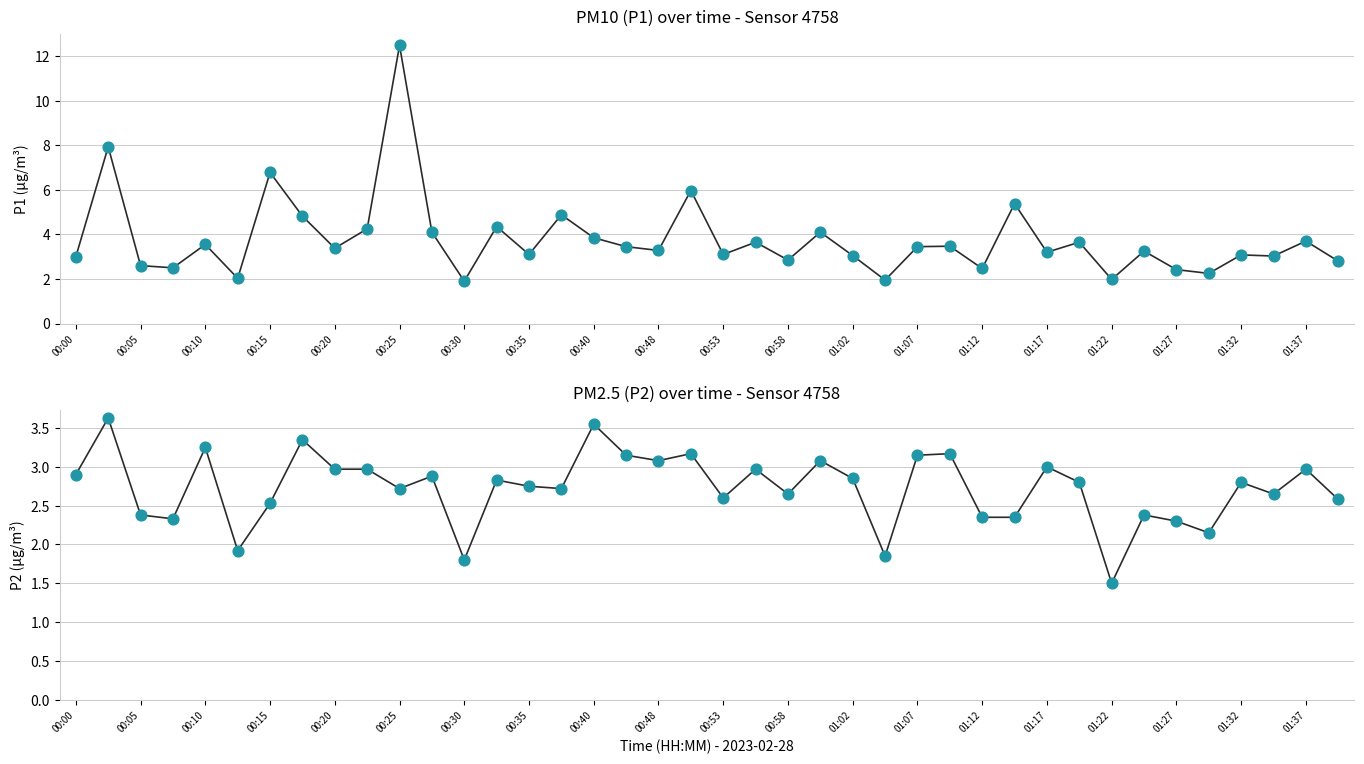

At how many categories does at least one series exceed 4?

11